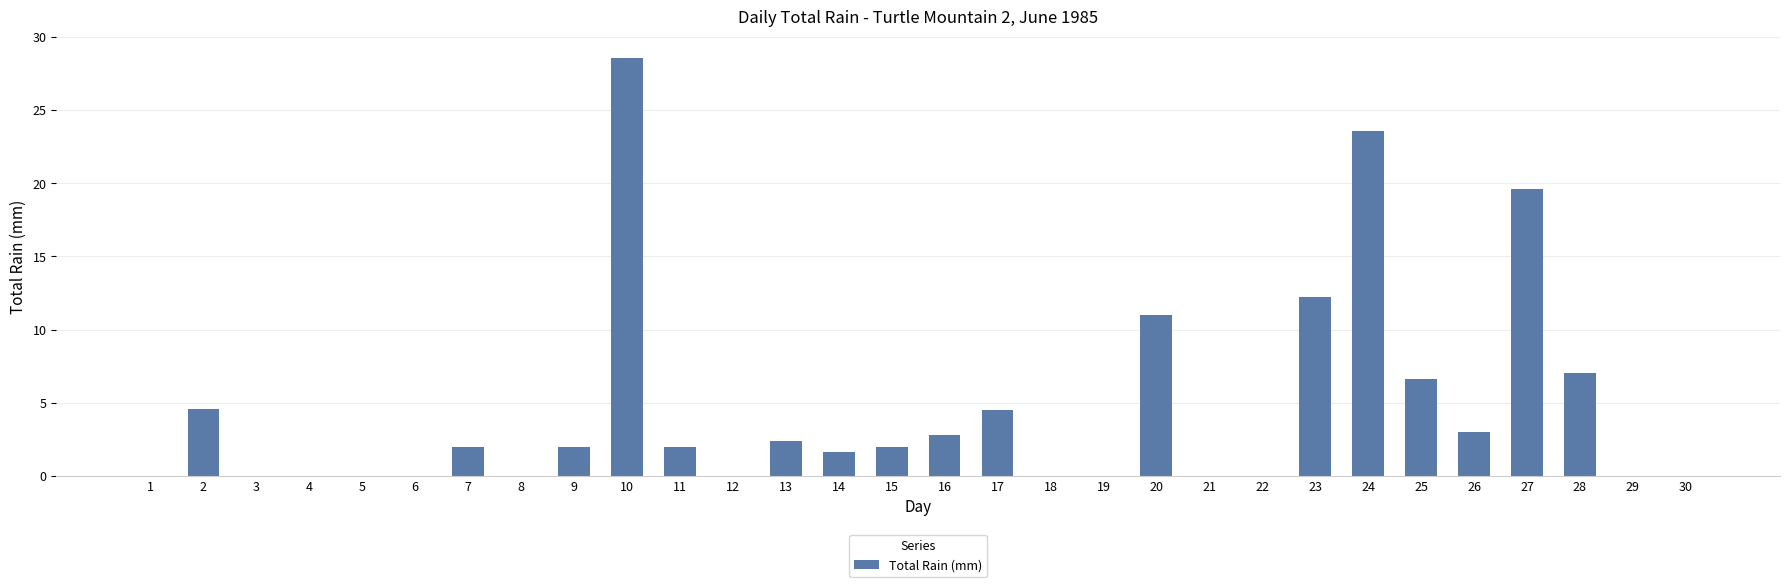

What is the change in value from 9 to 20?

+9.0